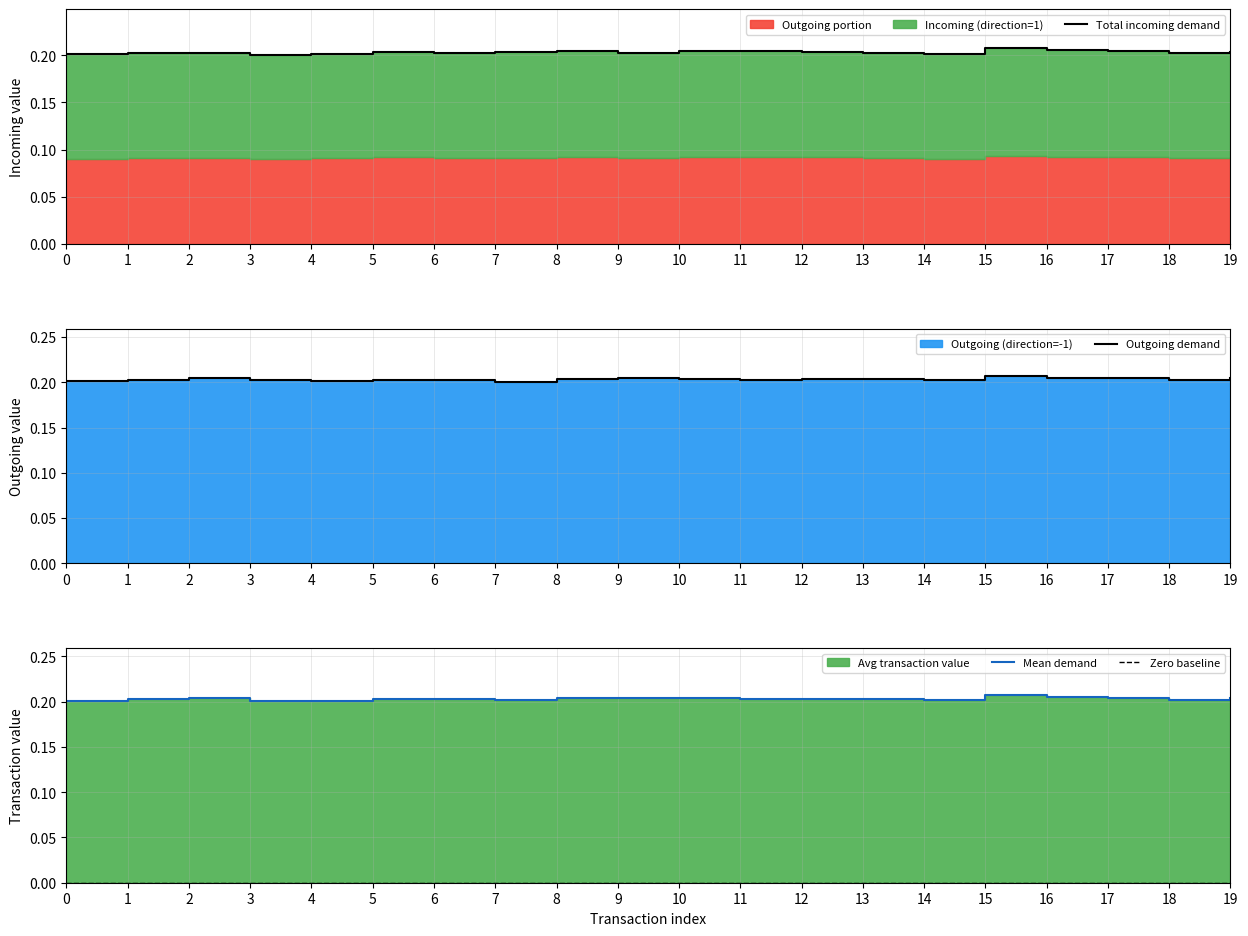

What is the difference between the highest and lowest values at 18?

0.2